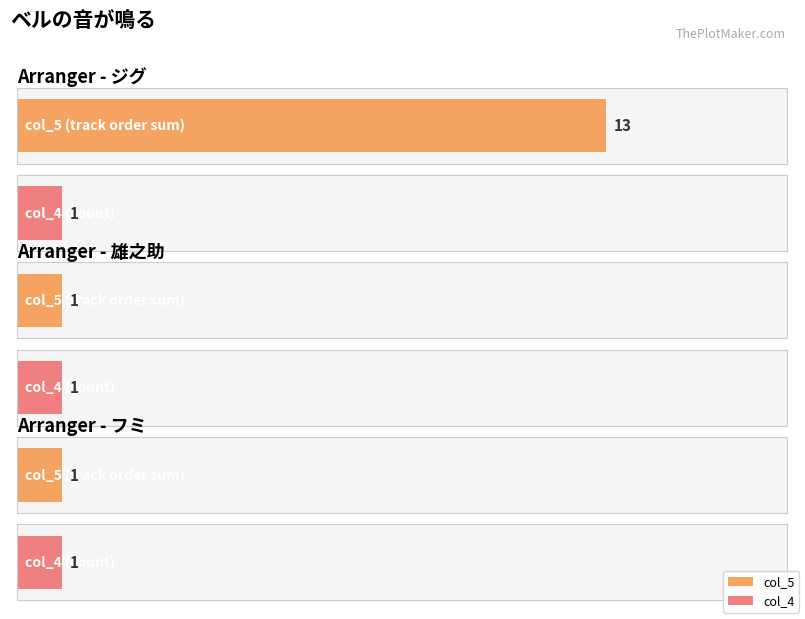

Is it true that col_5 equals 13 at ジグ?

True